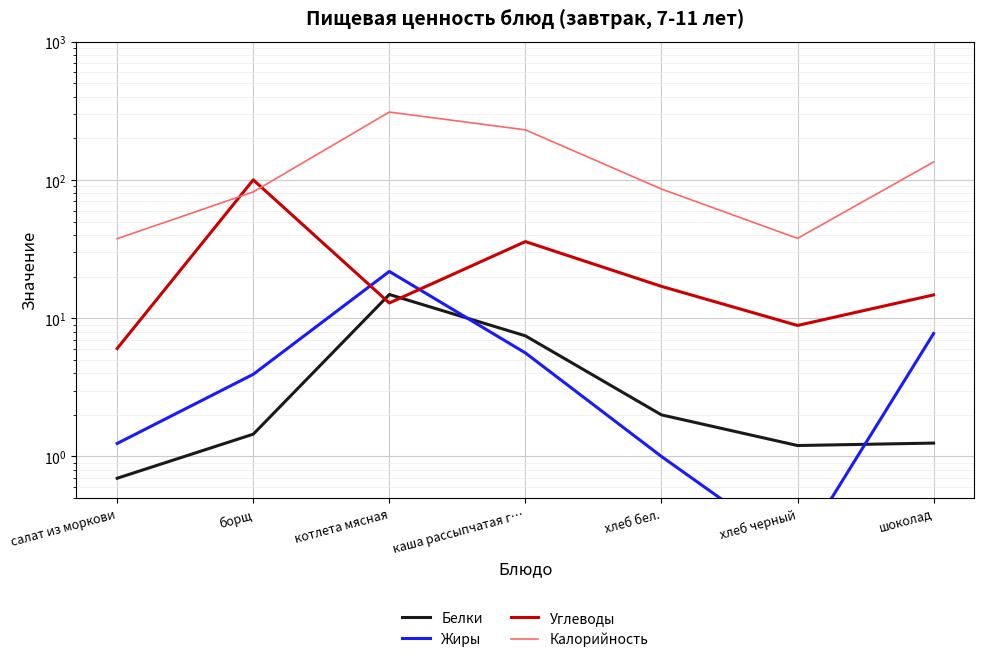

At which category does Калорийность reach its first local peak?

котлета мясная